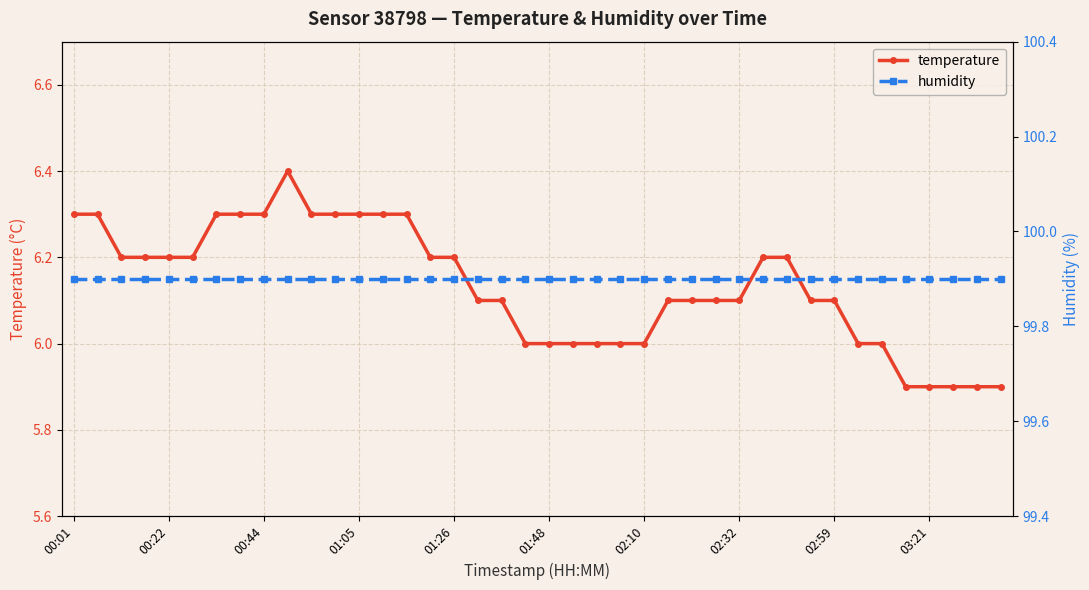

What is the lowest value of the temperature series?

5.9